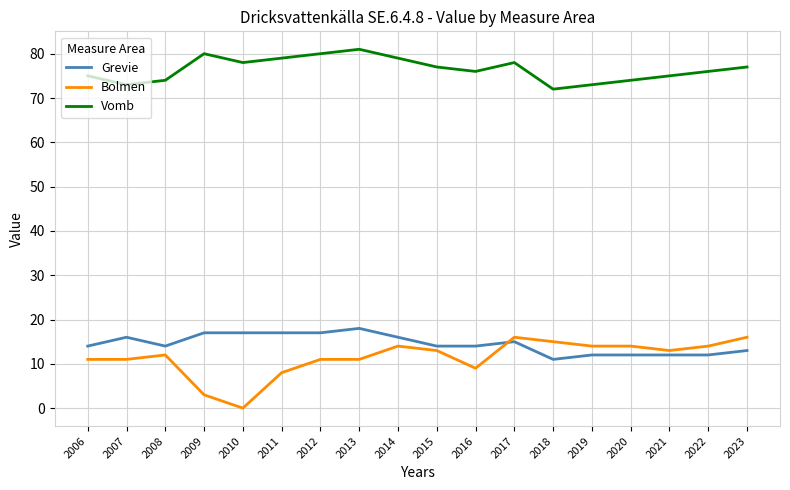

What value does the Grevie series have at 2013?

18